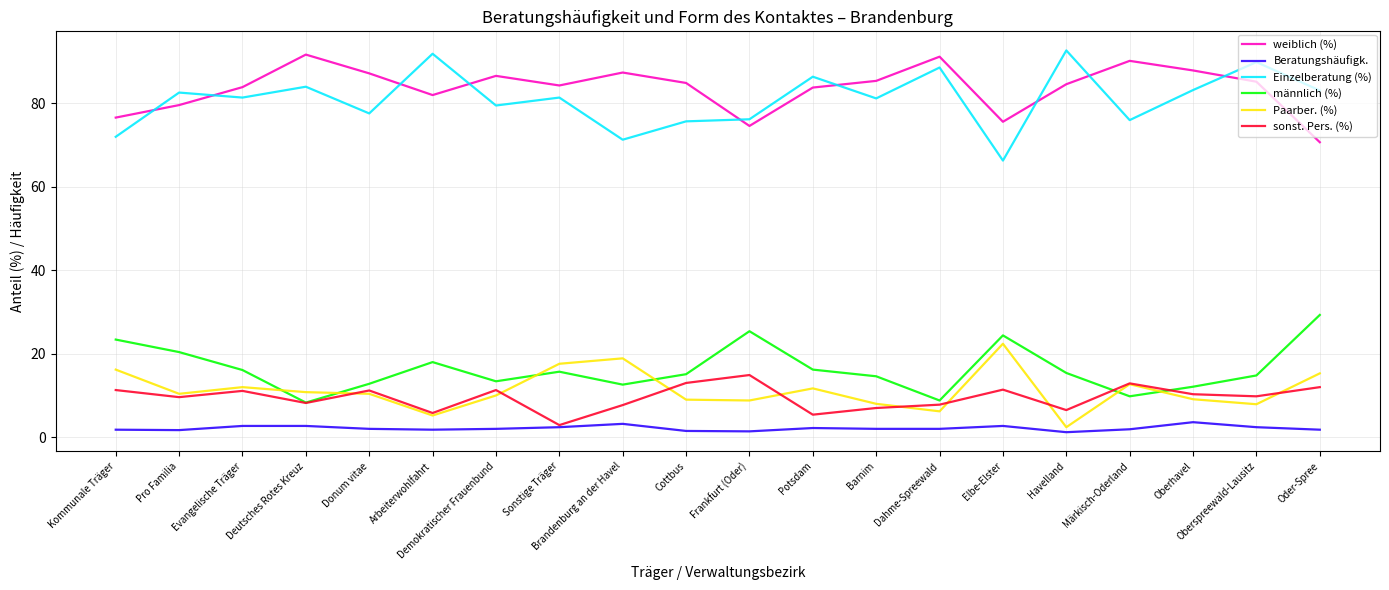

Does the chart display data point markers on the line(s)?

No